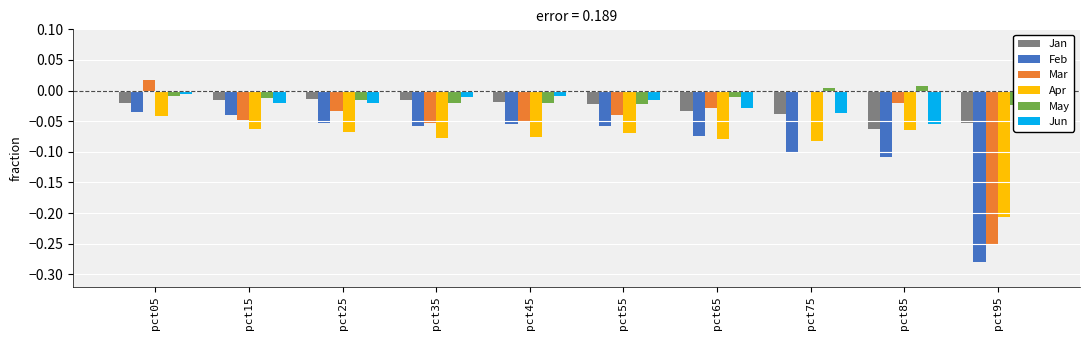

Reading left to right, transcribe all the data shown in this chart.

Jan: -0.0	-0.0	-0.0	-0.0	-0.0	-0.0	-0.0	-0.0	-0.1	-0.1
Feb: -0.0	-0.0	-0.1	-0.1	-0.1	-0.1	-0.1	-0.1	-0.1	-0.3
Mar: 0.0	-0.0	-0.0	-0.1	-0.1	-0.0	-0.0	-0.0	-0.0	-0.3
Apr: -0.0	-0.1	-0.1	-0.1	-0.1	-0.1	-0.1	-0.1	-0.1	-0.2
May: -0.0	-0.0	-0.0	-0.0	-0.0	-0.0	-0.0	0.0	0.0	-0.0
Jun: -0.0	-0.0	-0.0	-0.0	-0.0	-0.0	-0.0	-0.0	-0.1	0.1